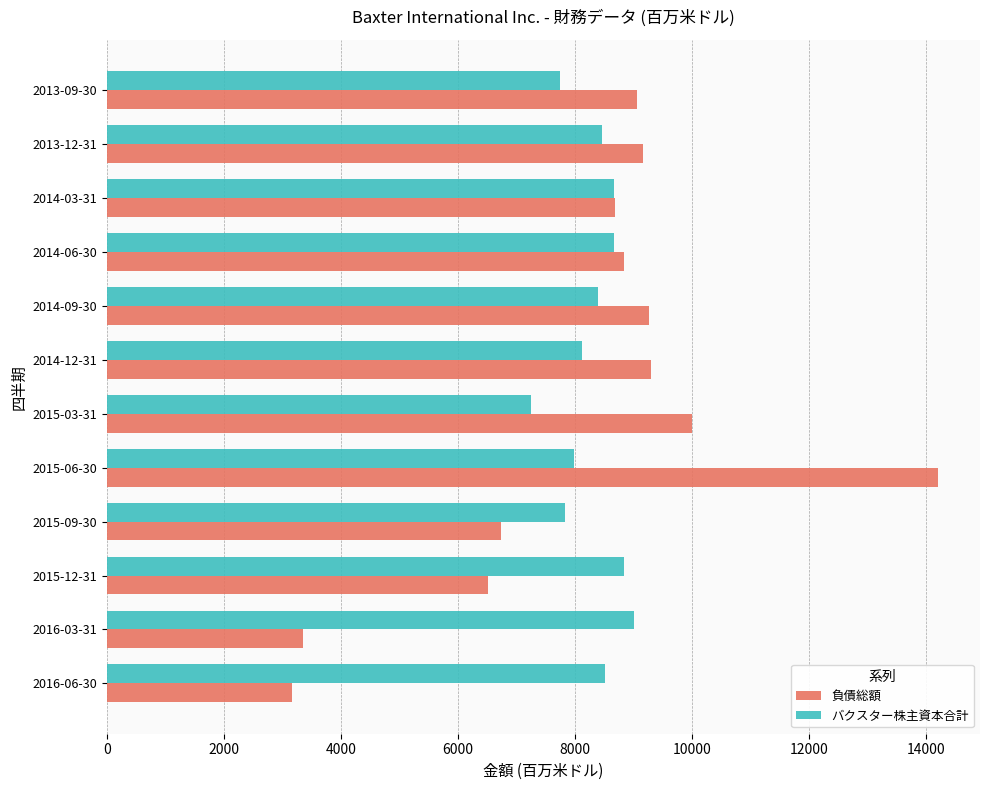

At which category is the sum across all series the highest?

2015-06-30